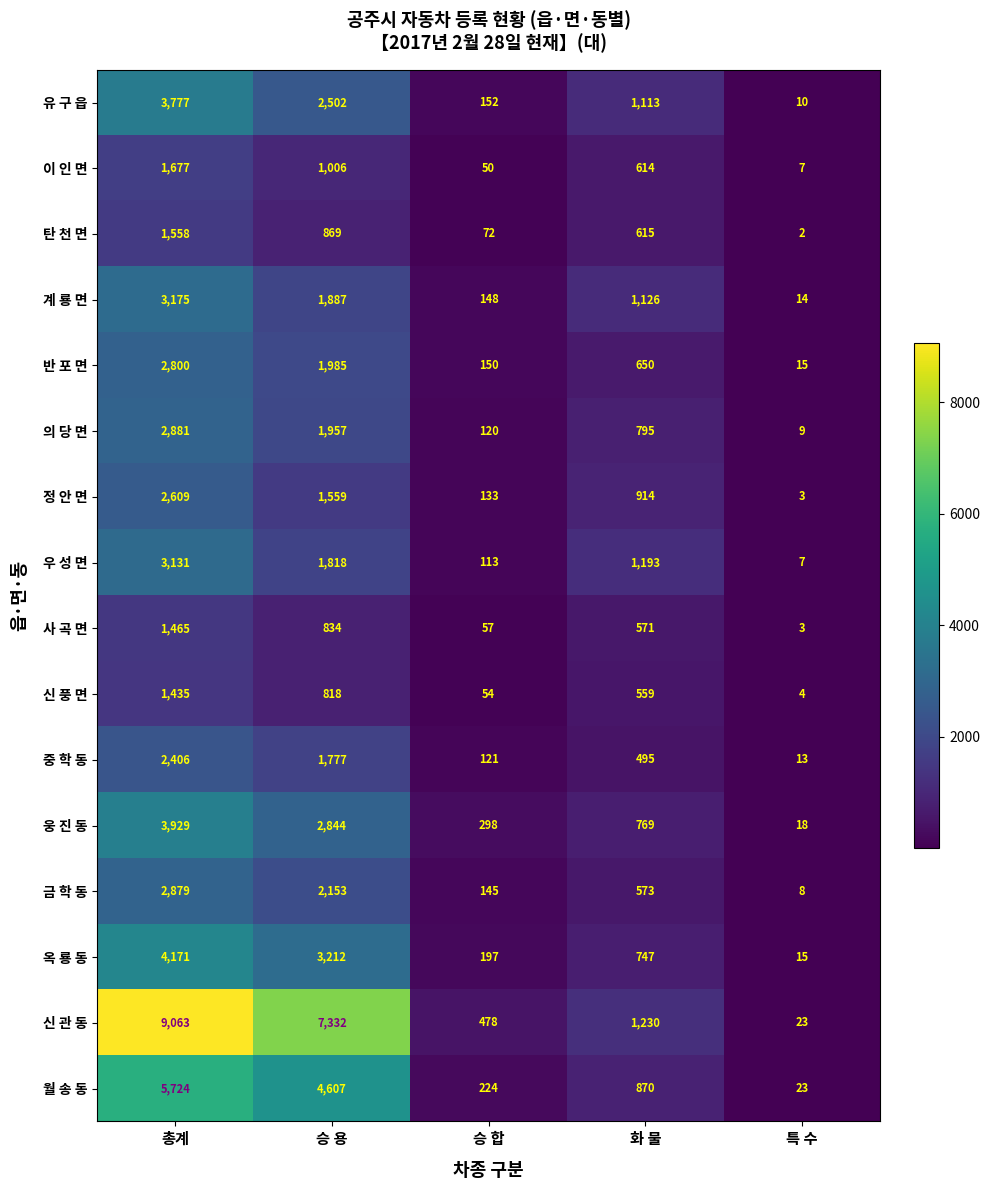

What is the total value across all series at 화 물?

12834